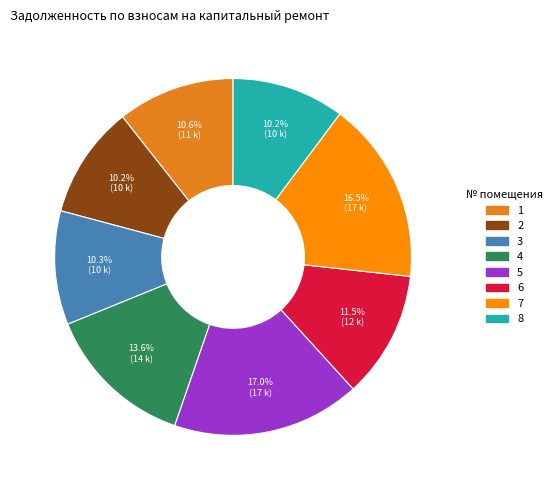

To the nearest percent, what is the difference between the 3 and 6 slice percentages?

1%